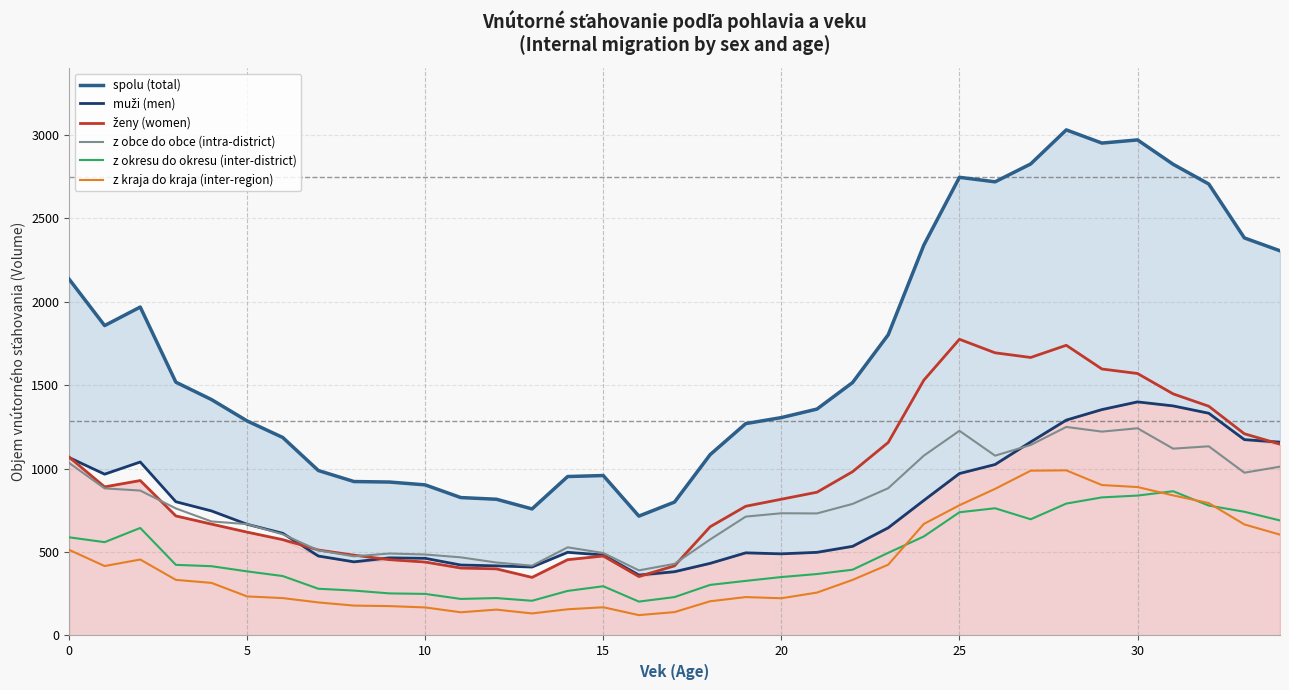

True or false: muži (men) has a value of 534 at 22.

True